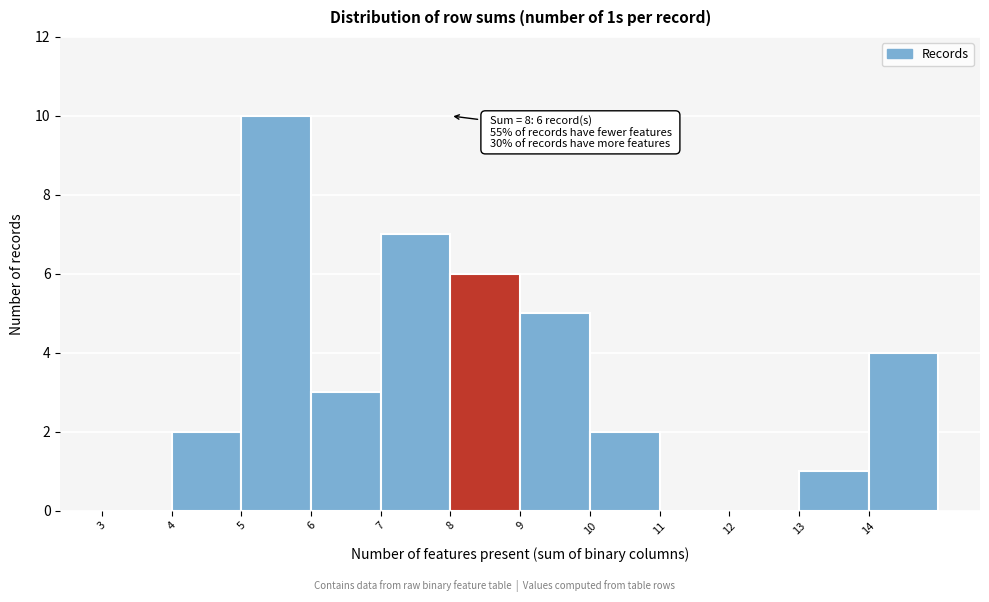

Over which range of the x-axis is the bar tallest?

5 to 6